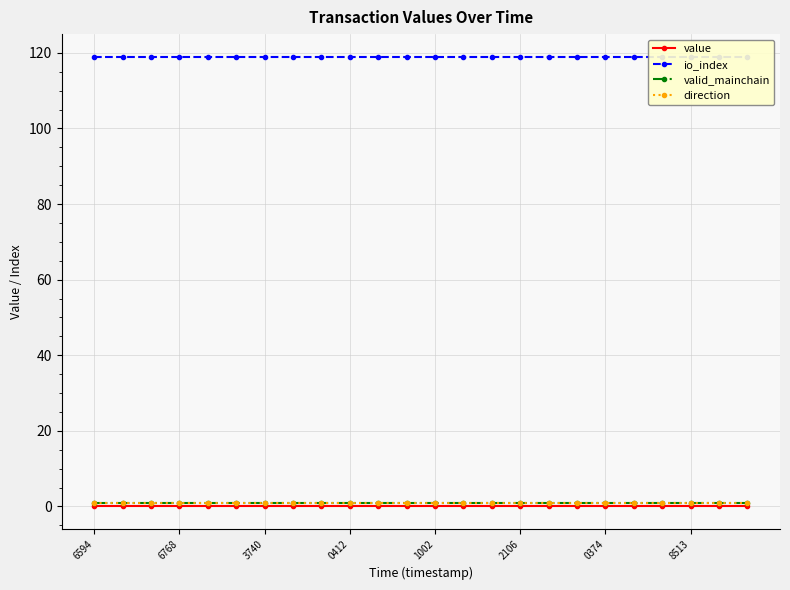

Rank the categories by value value from highest to lowest.

6594, 6768, 3740, 0412, 1002, 2106, 0374, 8513, 8, 9, 10, 11, 12, 13, 14, 15, 16, 17, 18, 19, 20, 21, 22, 23